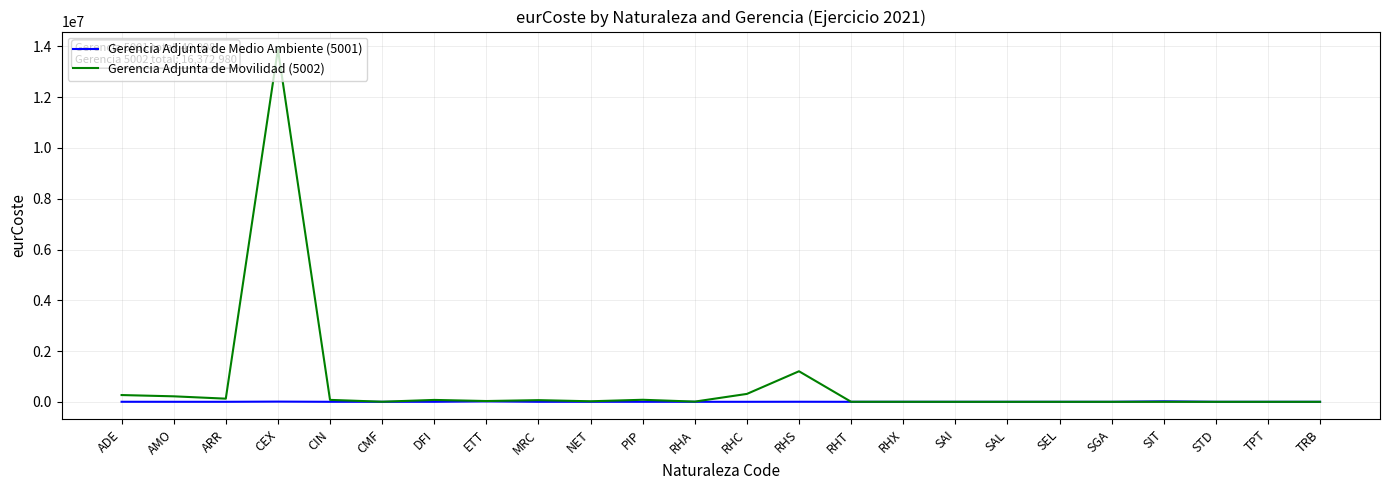

What is the average value of the Gerencia Adjunta de Medio Ambiente (5001) series?

2042.0